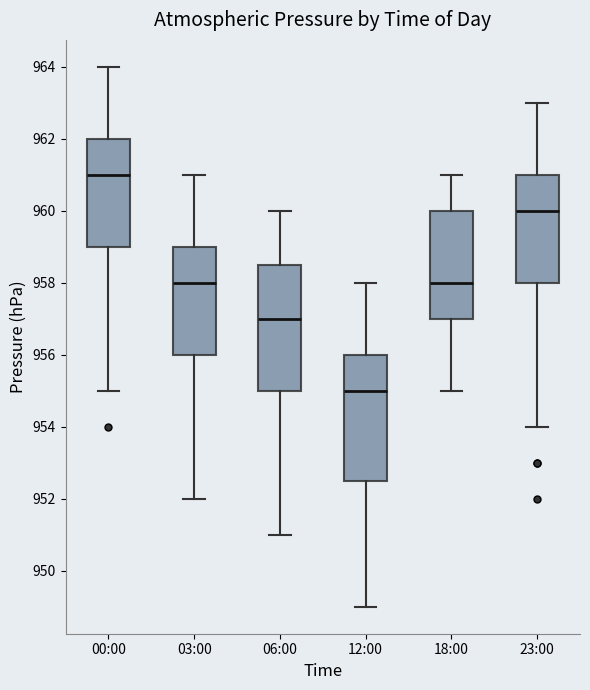

Reading left to right, transcribe this box plot: for each box, give where its median line is, the range the box spans, and where its two whiskers end, as read against the y-axis. The values are not printed on the chart, so give them approximately, as read against the axis.

00:00: median 961.0, box 959.0 to 962.0, whiskers 955.0 to 964.0
03:00: median 958.0, box 956.0 to 959.0, whiskers 952.0 to 961.0
06:00: median 957.0, box 955.0 to 958.6, whiskers 951.0 to 960.0
12:00: median 955.0, box 952.6 to 956.0, whiskers 949.0 to 958.0
18:00: median 958.0, box 957.0 to 960.0, whiskers 955.0 to 961.0
23:00: median 960.0, box 958.0 to 961.0, whiskers 954.0 to 963.0